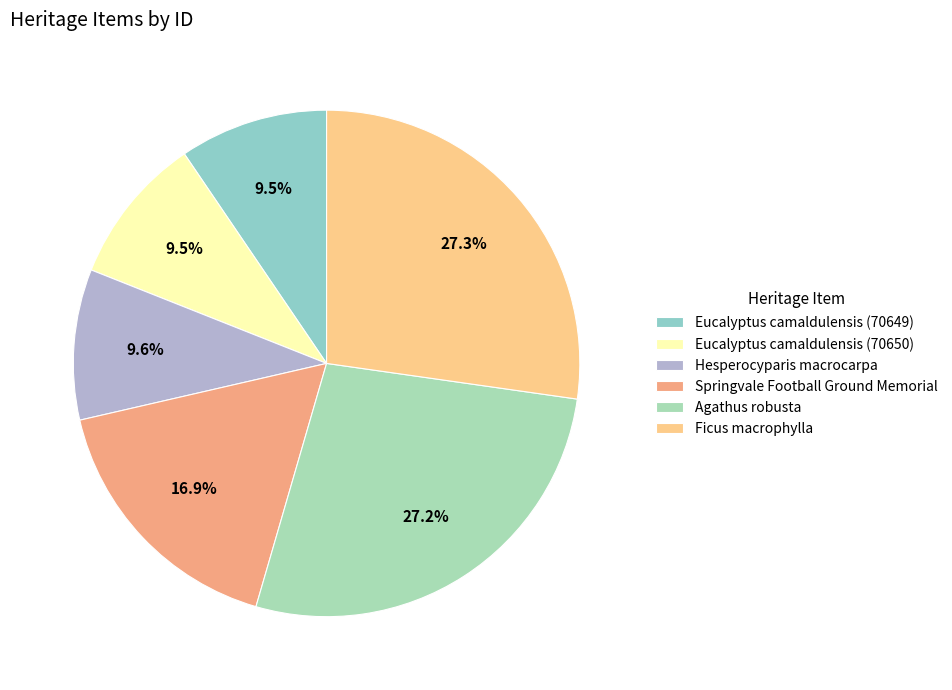

Is there any slice that represents more than half of the pie?

No